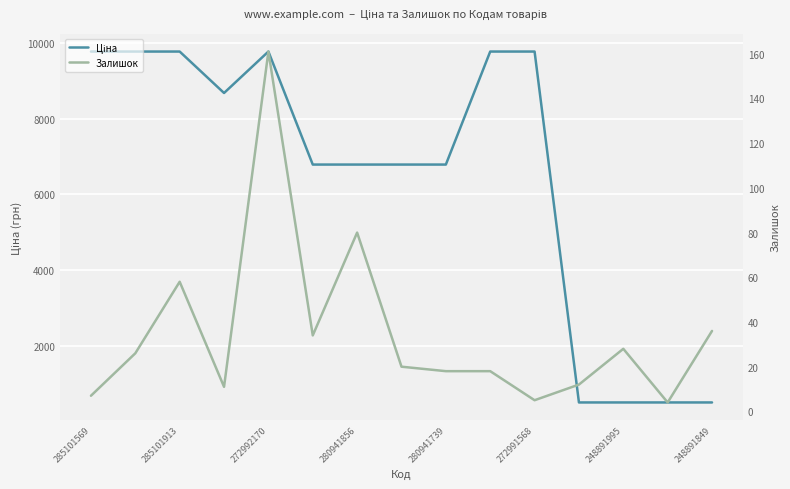

True or false: Залишок and Ціна cross at least once.

False